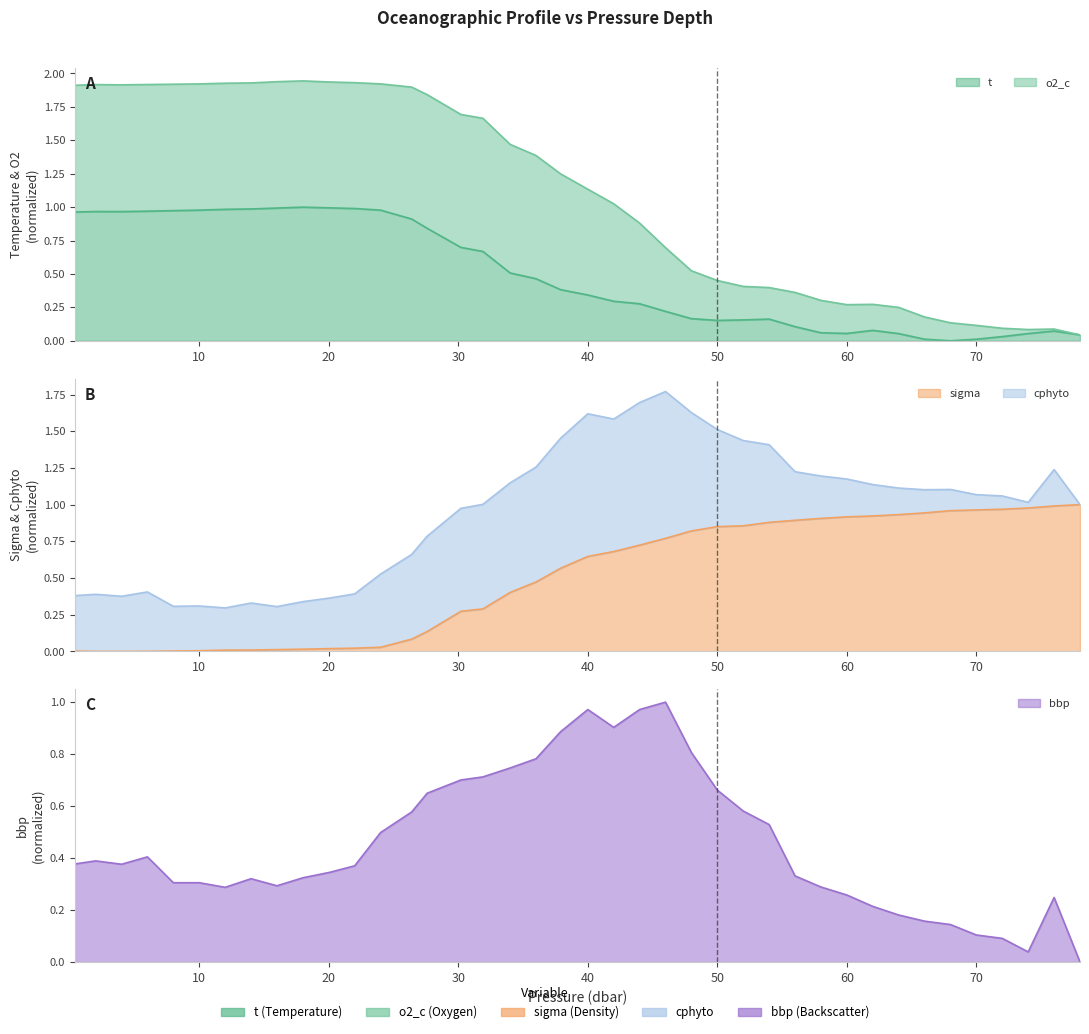

Between which two adjacent categories do t and sigma first intersect?

34.0 and 36.0